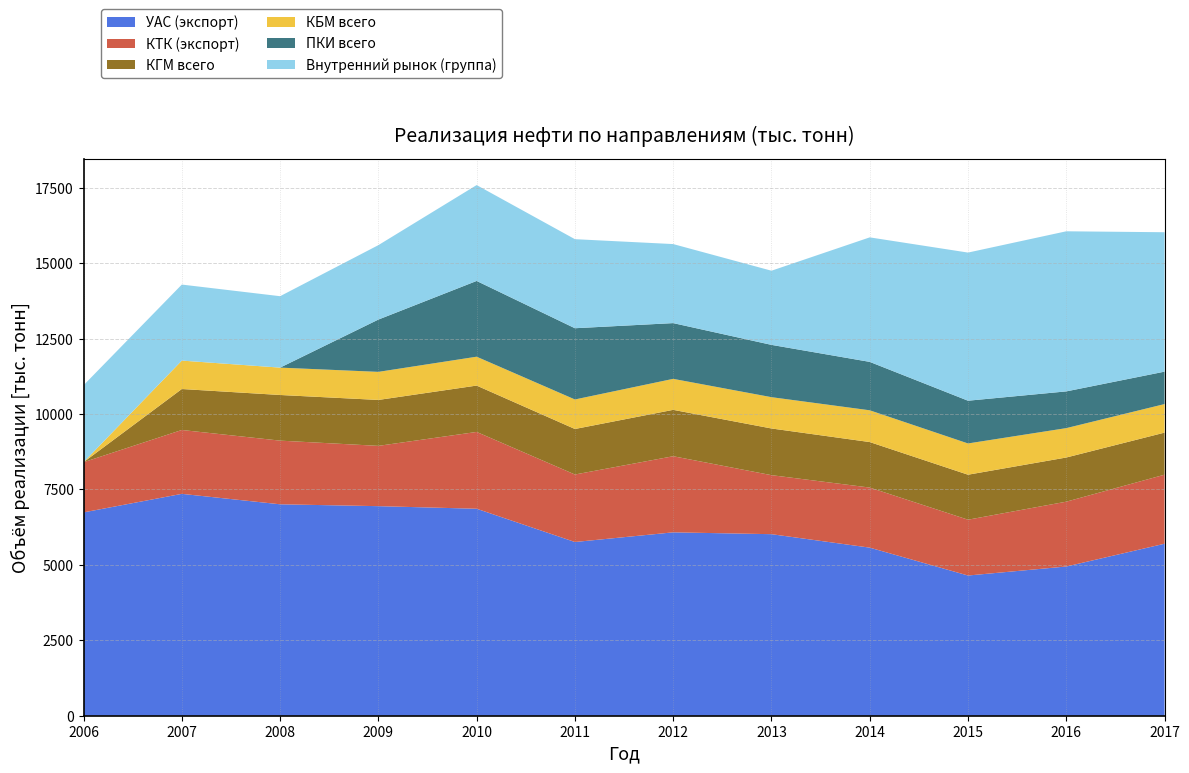

Reading right to left, extract all data points from this chart.

УАС (экспорт): 2017=5700.8	2016=4945.8	2015=4647.0	2014=5571.0	2013=6017.2	2012=6078.1	2011=5758.0	2010=6860.0	2009=6945.8	2008=7007.6	2007=7353.7	2006=6738.9
КТК (экспорт): 2017=2288.5	2016=2148.7	2015=1850.0	2014=1991.0	2013=1956.0	2012=2522.6	2011=2236.9	2010=2546.0	2009=1998.6	2008=2110.0	2007=2116.9	2006=1663.5
КГМ всего: 2017=1394.1	2016=1464.0	2015=1491.1	2014=1508.4	2013=1547.5	2012=1537.3	2011=1508.5	2010=1536.5	2009=1521.7	2008=1513.0	2007=1358.0	2006=0.0
КБМ всего: 2017=946.2	2016=974.0	2015=1036.0	2014=1052.9	2013=1037.5	2012=1027.2	2011=978.7	2010=957.0	2009=930.7	2008=907.0	2007=942.0	2006=0.0
ПКИ всего: 2017=1074.6	2016=1217.4	2015=1416.6	2014=1604.7	2013=1733.3	2012=1847.6	2011=2360.9	2010=2510.8	2009=1733.3	2008=0.0	2007=0.0	2006=0.0
Внутренний рынок (группа): 2017=4620.6	2016=5306.1	2015=4909.8	2014=4126.8	2013=2457.8	2012=2619.6	2011=2951.7	2010=3177.8	2009=2466.8	2008=2367.1	2007=2519.6	2006=2551.0